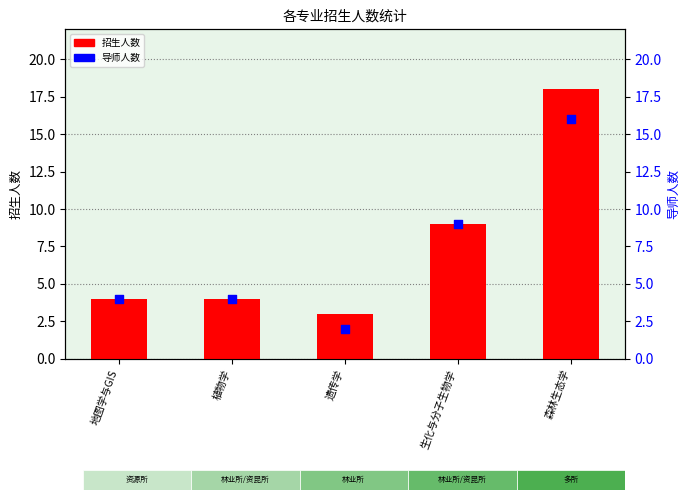

Which series has the largest total across all categories?

招生人数